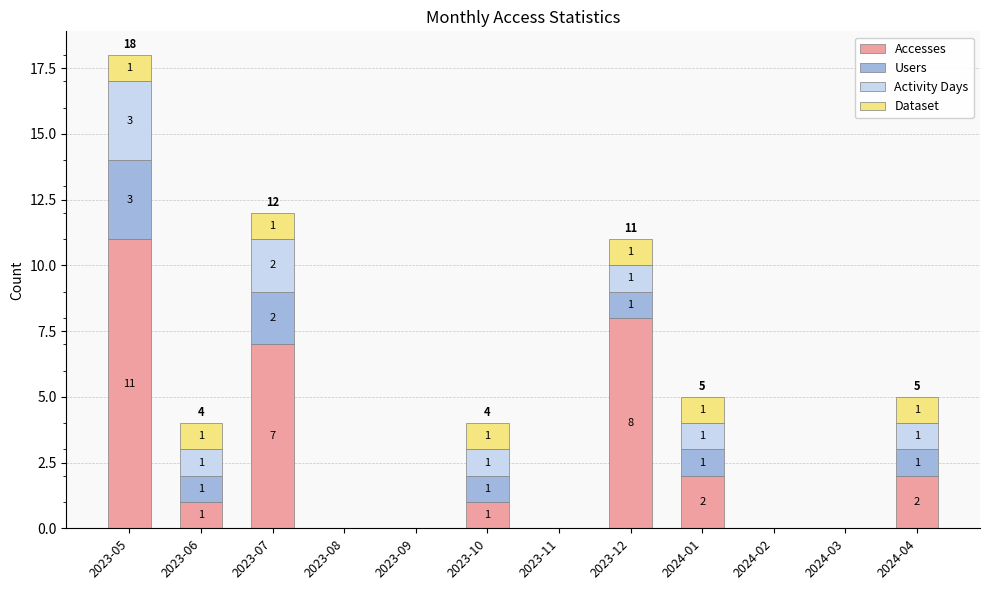

Which category has the highest value in the Accesses series?

2023-05